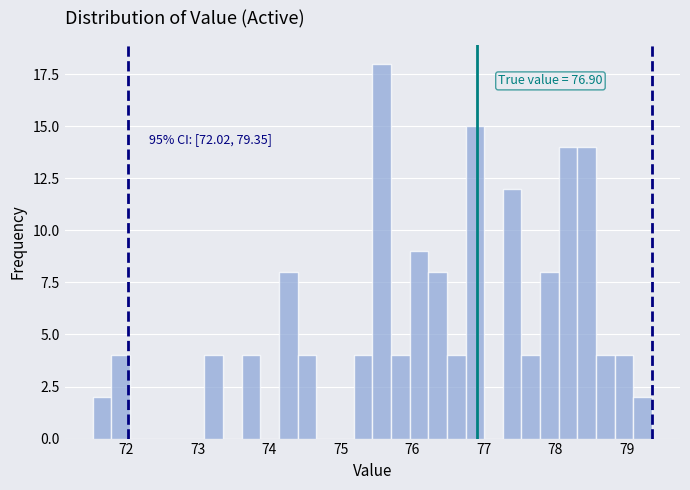

Read against the x-axis, roughly where is the centre of the tallest bar?

75.6